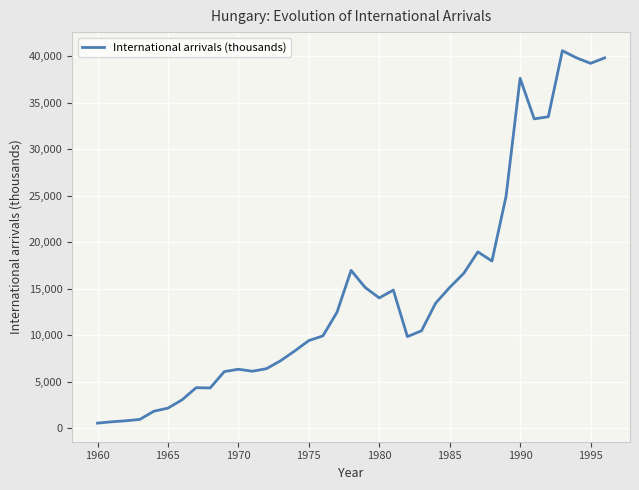

What is the maximum value shown in the chart?

40599